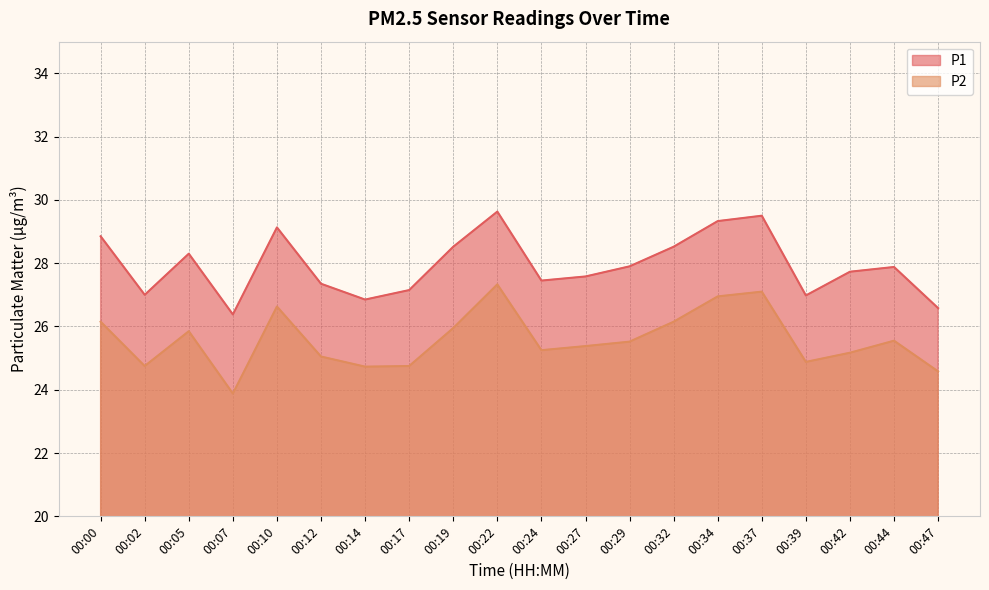

Reading left to right, extract all data points from this chart.

P1: 28.9	27.0	28.3	26.4	29.1	27.4	26.9	27.1	28.5	29.6	27.4	27.6	27.9	28.5	29.3	29.5	27.0	27.7	27.9	26.6
P2: 26.1	24.8	25.9	23.9	26.6	25.1	24.7	24.8	25.9	27.3	25.2	25.4	25.5	26.1	26.9	27.1	24.9	25.2	25.6	24.6